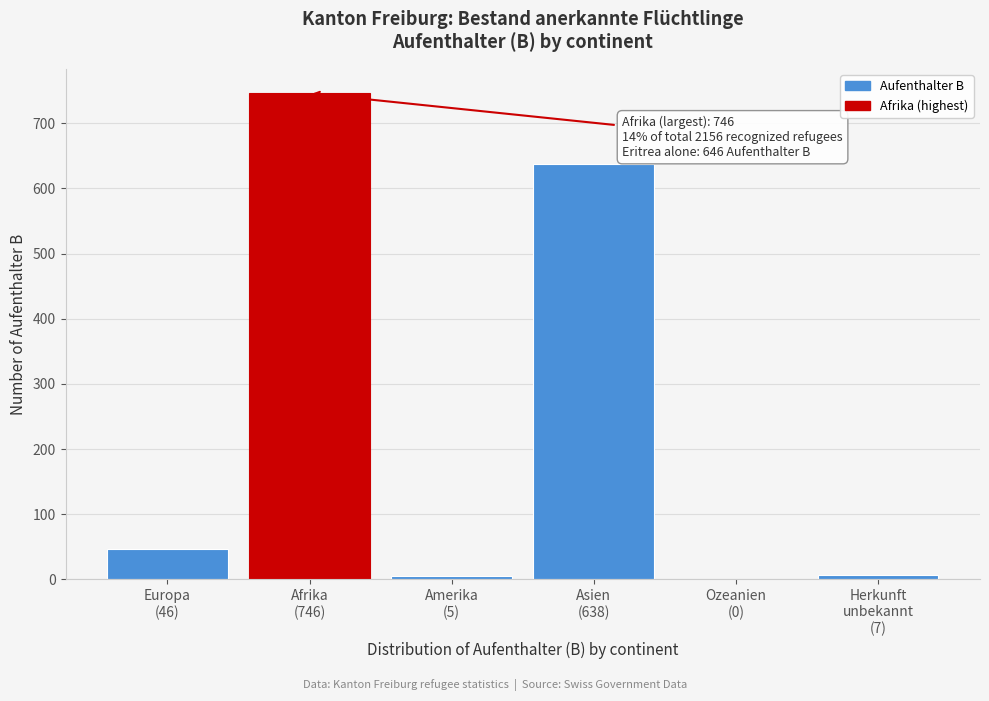

What is the greatest value displayed?

746